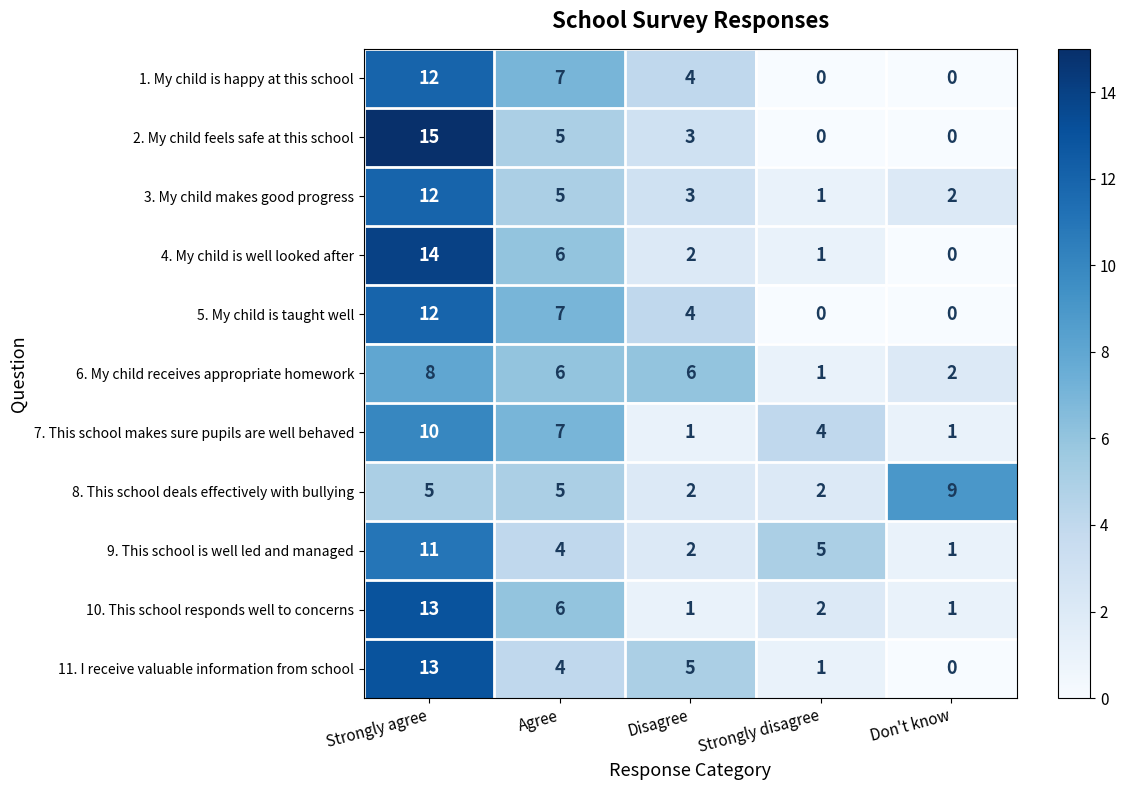

What is the difference between the highest and lowest values at Agree?

3